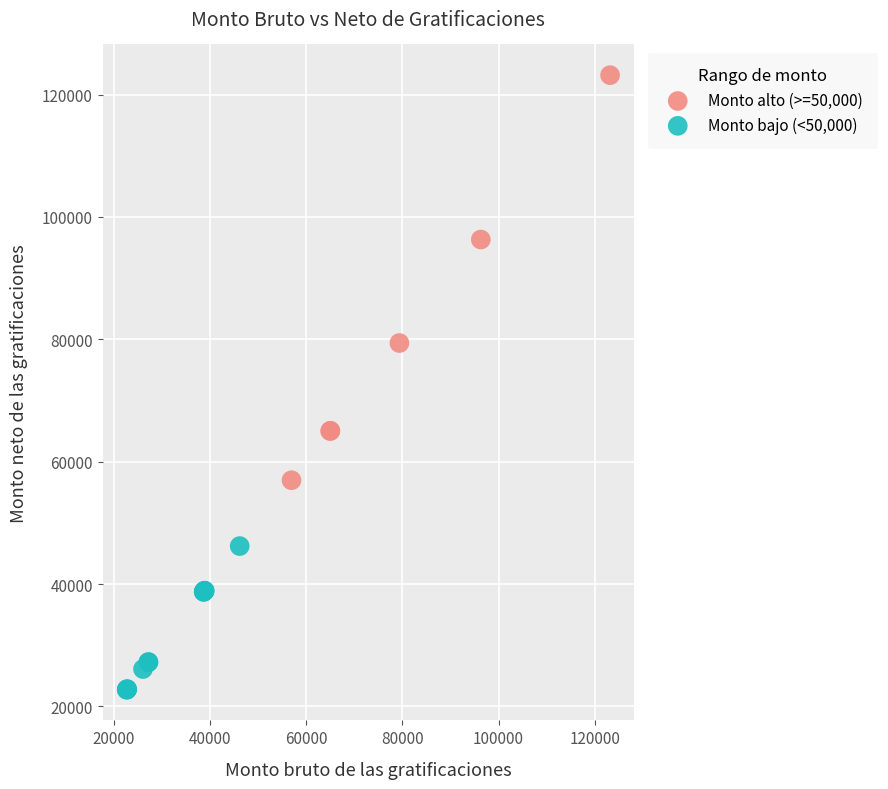

Which series reaches the minimum Y coordinate?

Monto bajo (<50,000)